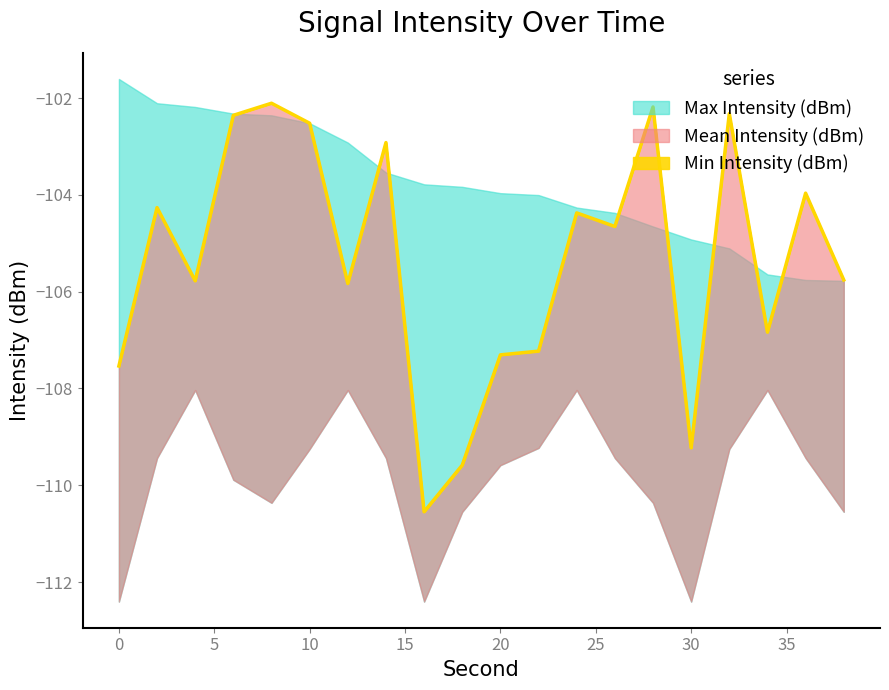

What is the minimum value shown in the chart?

-112.4